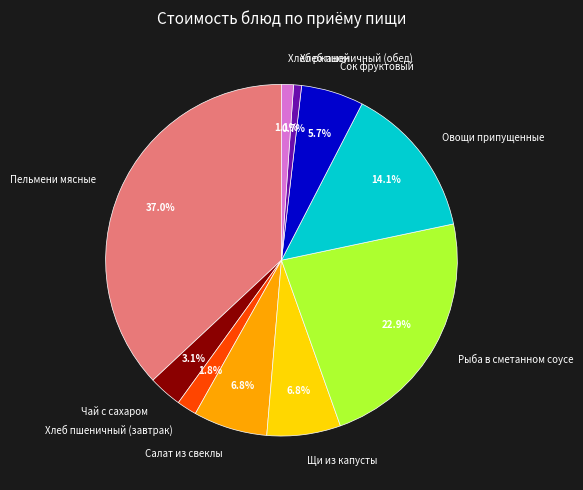

How many slices are in this pie chart?

10